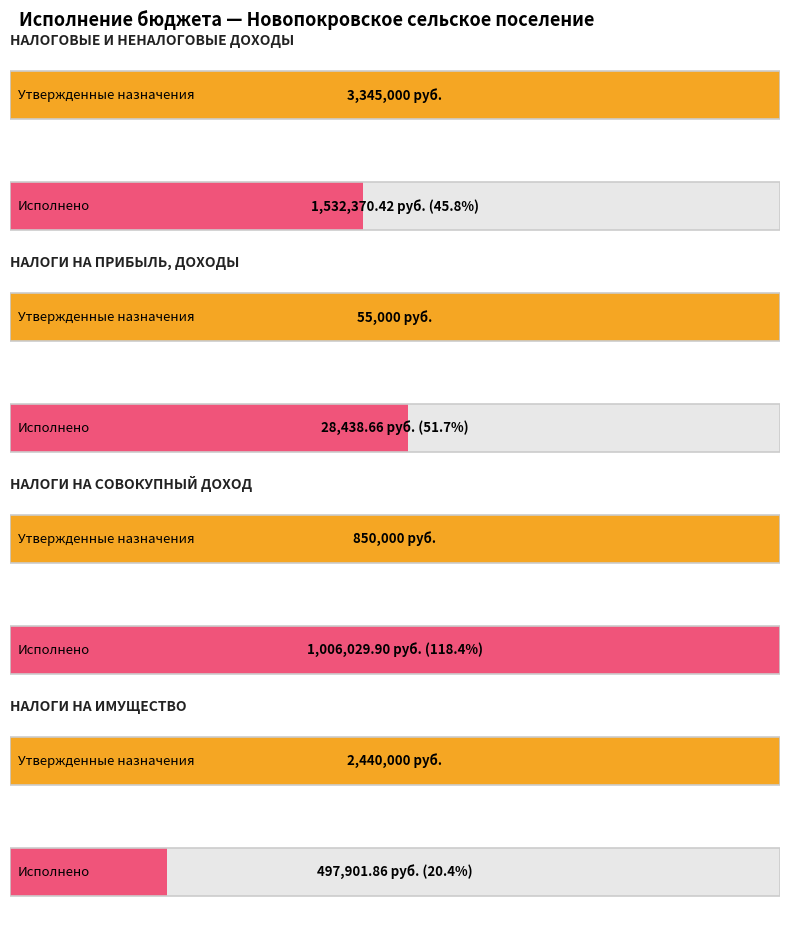

How many bars are there in total?

8